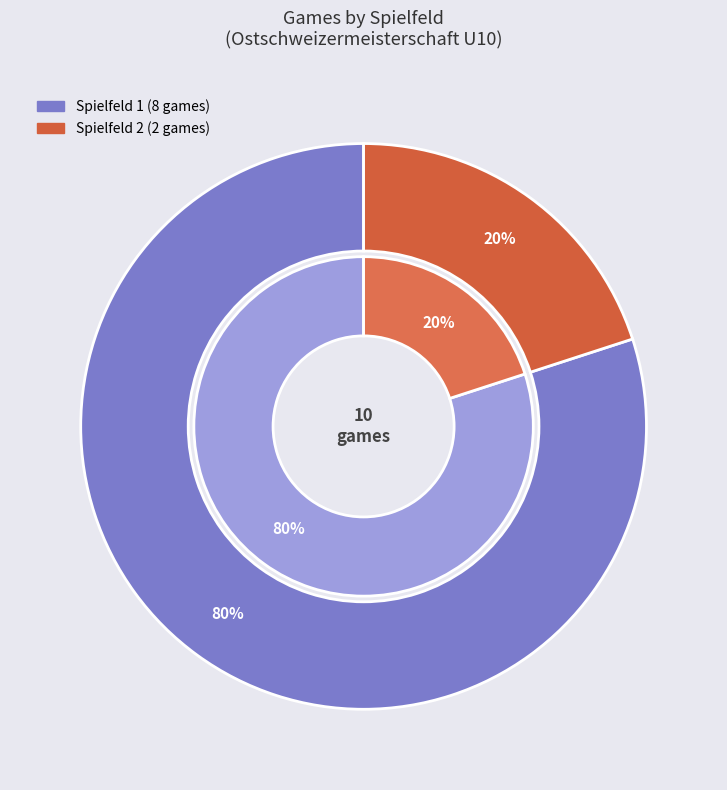

What is the total percentage of Spielfeld 1 and Spielfeld 2?

100.0%